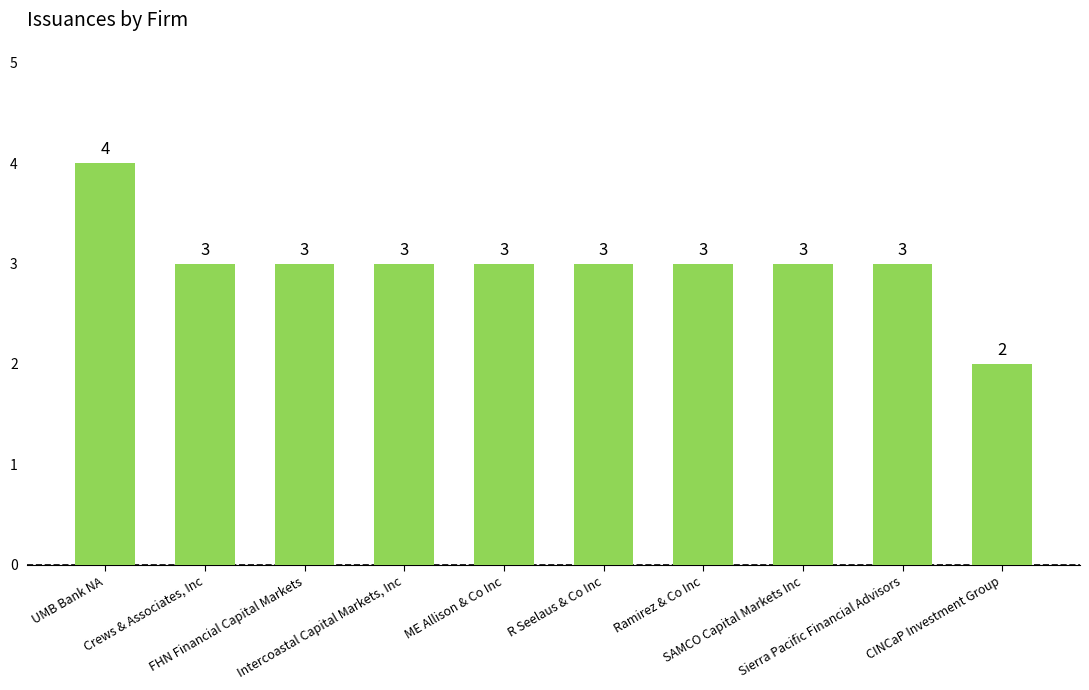

What is the average value?

3